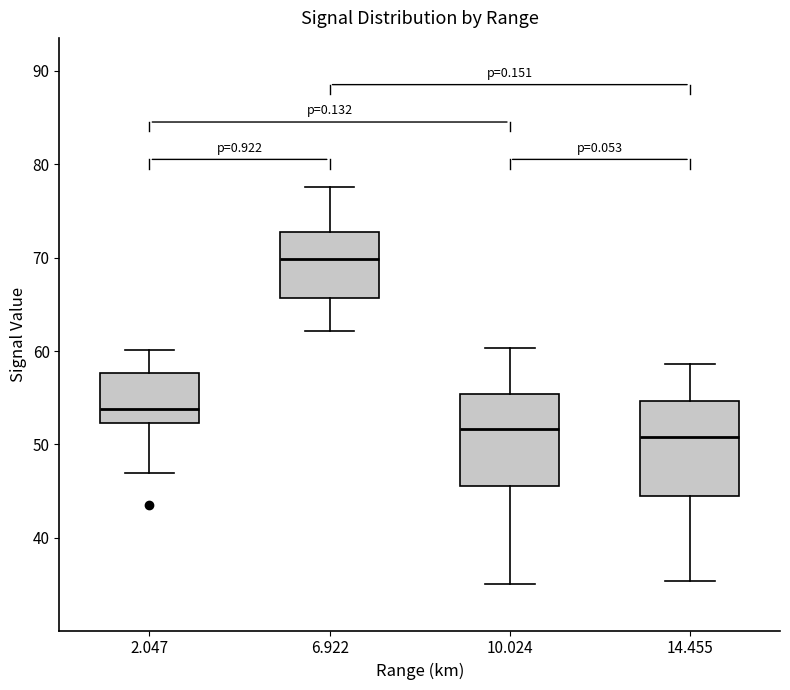

Reading left to right, read every box against the y-axis: the position of its median line, the range the box covers, and the ends of its whiskers. The values are not printed on the chart, so give them approximately, as read against the axis.

2.047: median 54, box 52 to 58, whiskers 47 to 60
6.922: median 70, box 66 to 73, whiskers 62 to 78
10.024: median 52, box 46 to 55, whiskers 35 to 60
14.455: median 51, box 44 to 55, whiskers 35 to 59